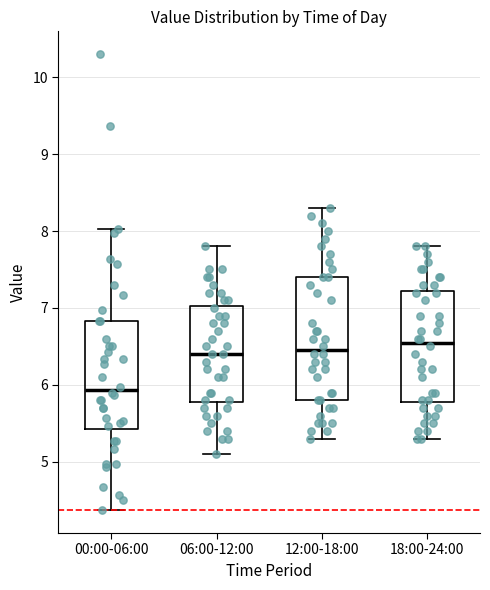

Which box's median line is the lowest?

00:00-06:00